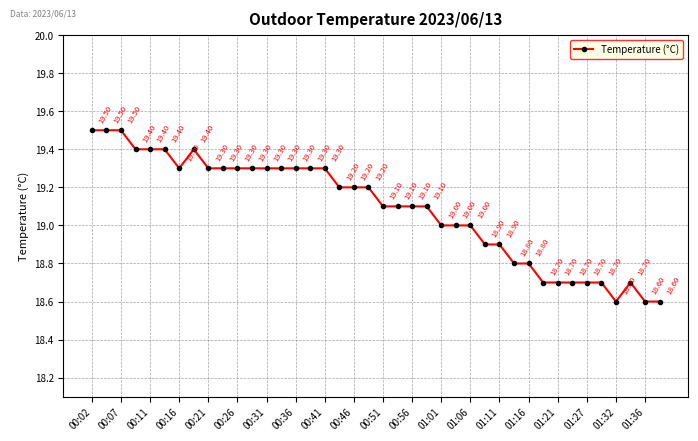

What is the difference between the maximum and second lowest values?

0.9